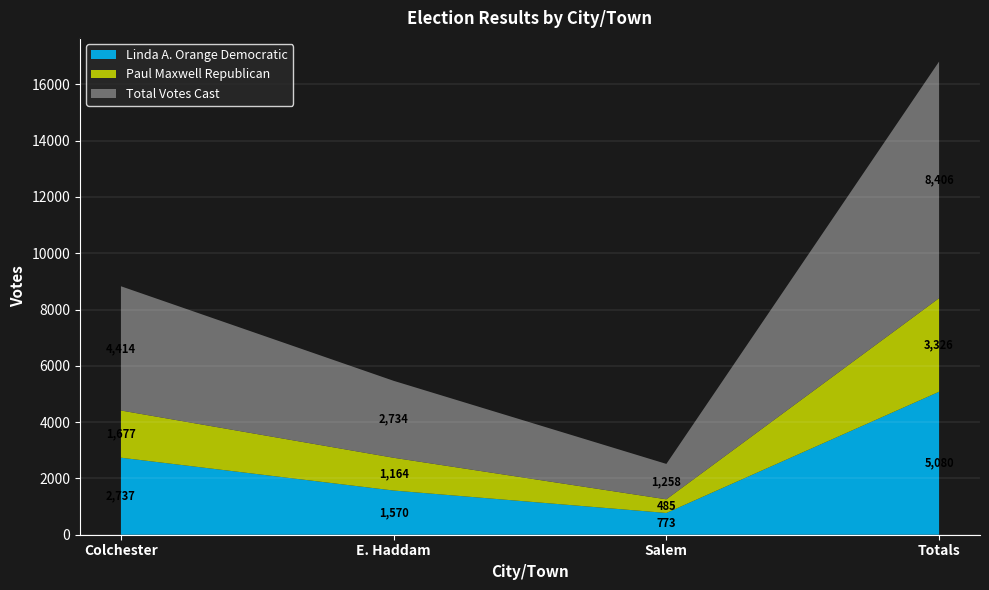

Reading right to left, transcribe all the data shown in this chart.

Linda A. Orange Democratic: 5080	773	1570	2737
Paul Maxwell Republican: 3326	485	1164	1677
Total Votes Cast: 8406	1258	2734	4414